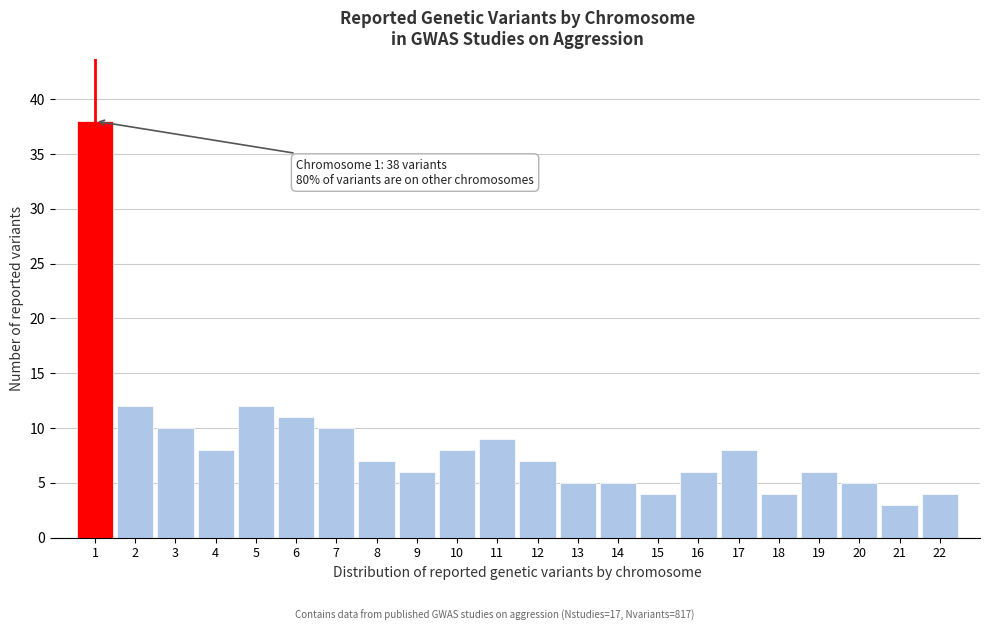

Which range on the x-axis has the tallest bar?

0.5 to 1.5